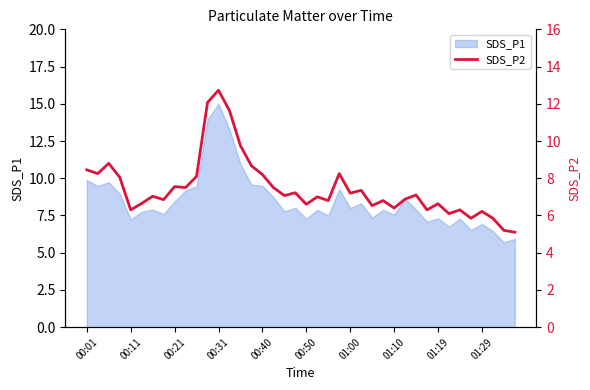

Which category has the highest value in the SDS_P1 series?

00:31